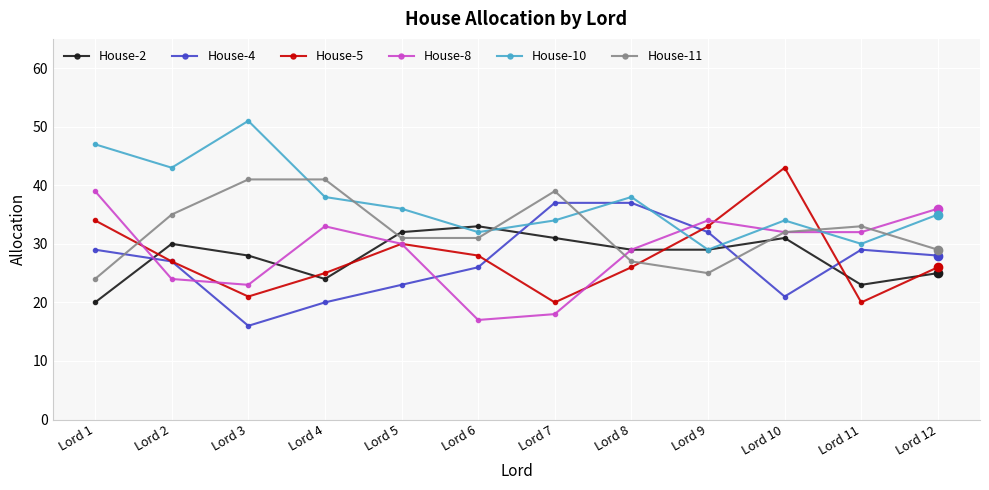

What is the maximum value shown in the chart?

51